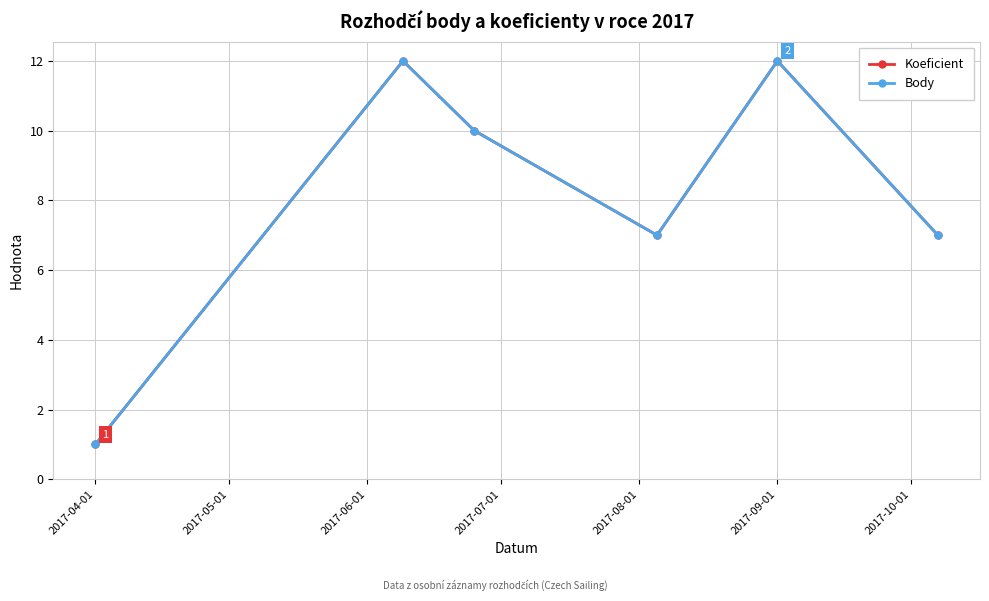

True or false: Body has more than 1 interior local peaks.

True